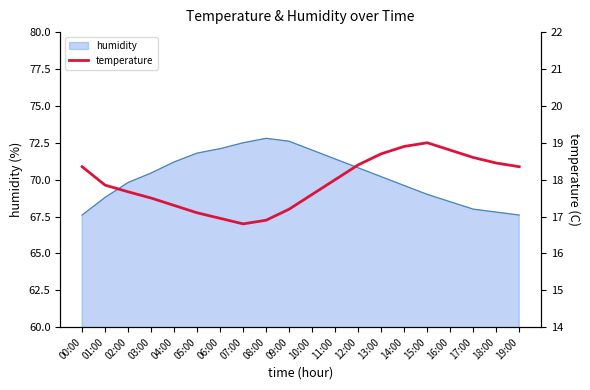

True or false: the data shows 28.2 at 01:00.

False